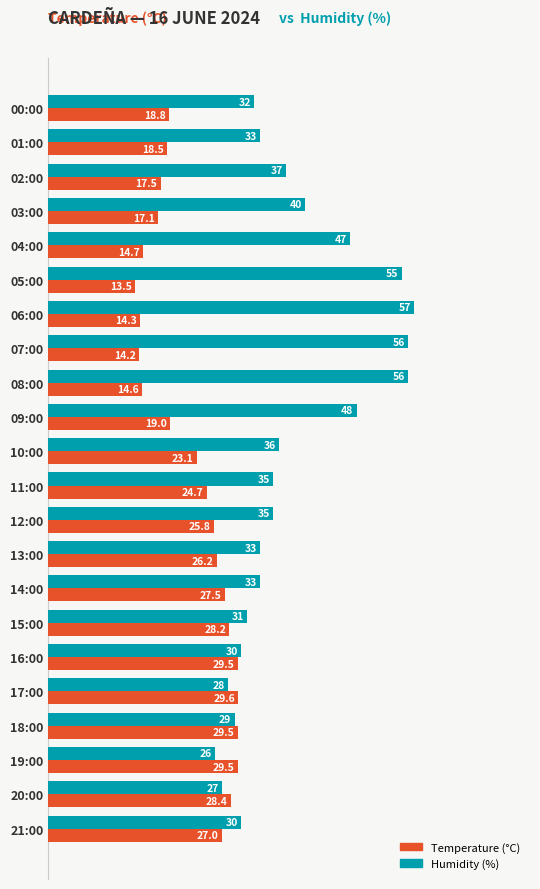

Which category has the highest value in the Temperature (°C) series?

17:00